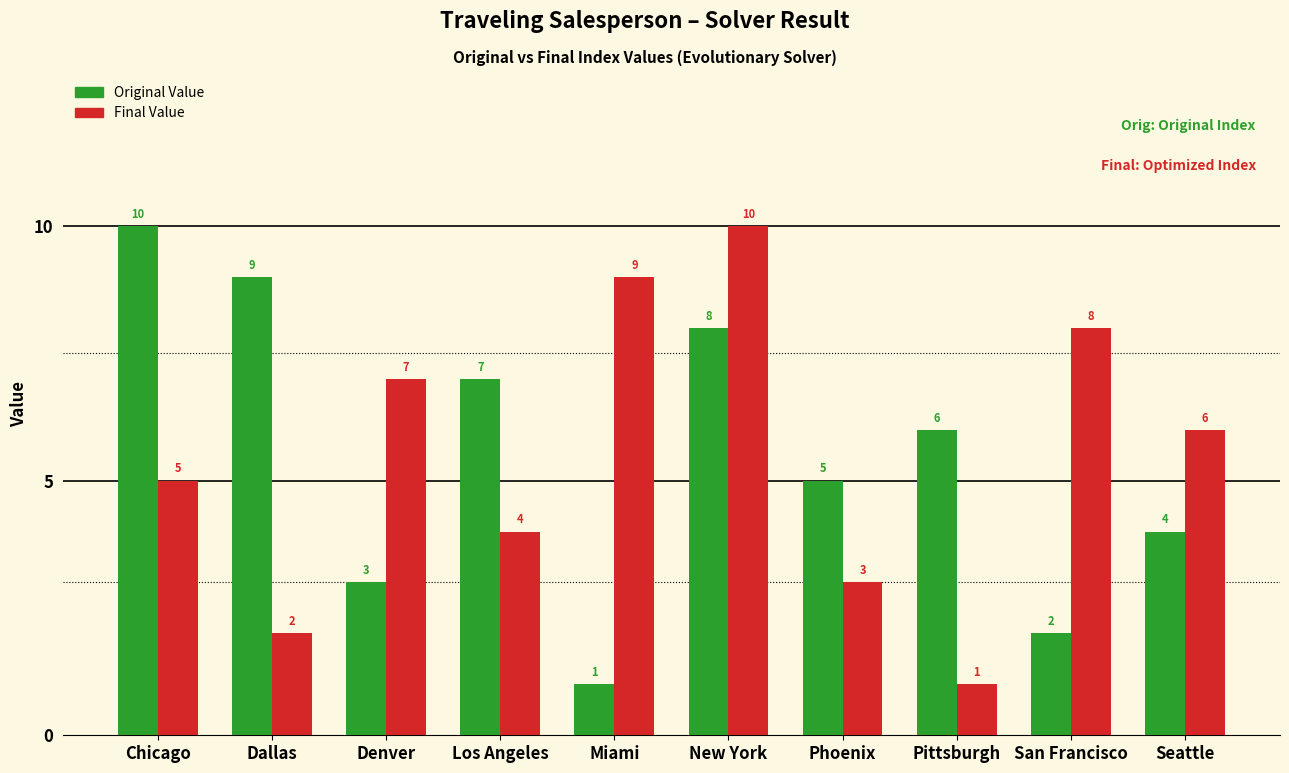

What are all the series names shown in the legend?

Original Value, Final Value